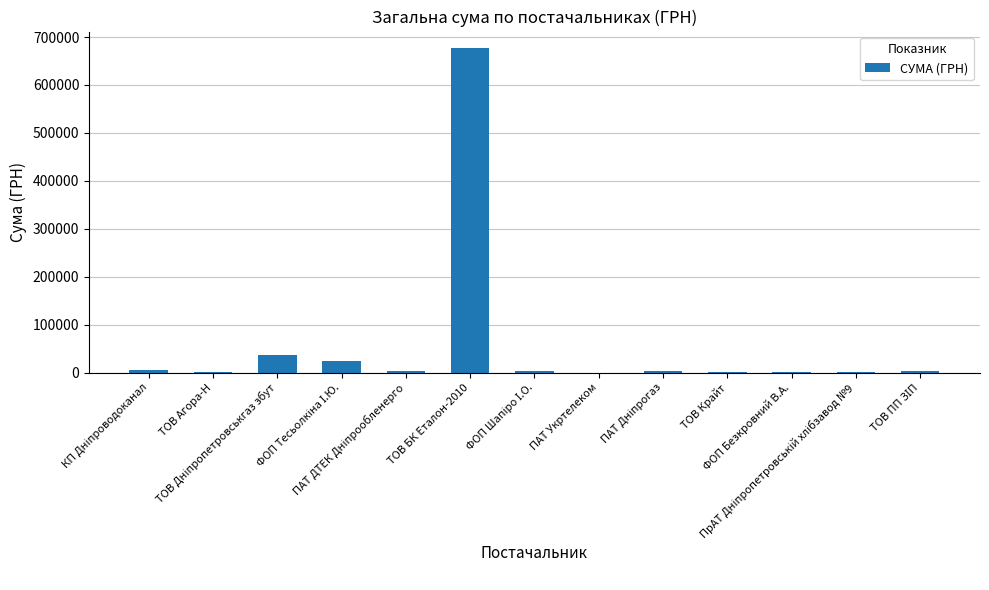

Which category has the highest value across all series?

ТОВ БК Еталон-2010